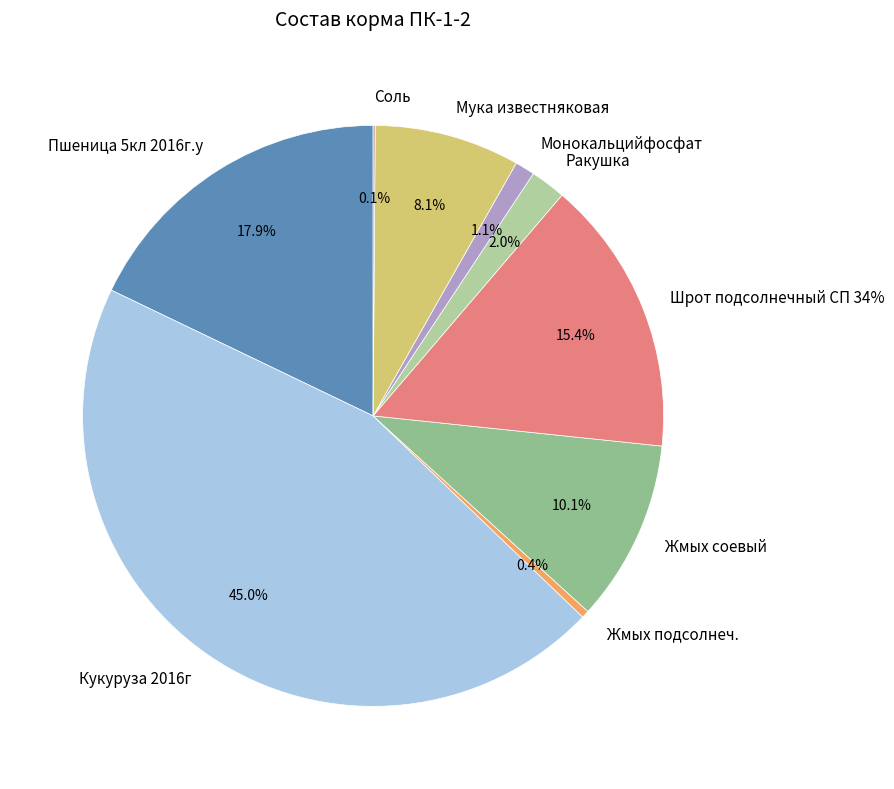

Combined, do Жмых подсолнеч. and Соль account for over 50%?

No